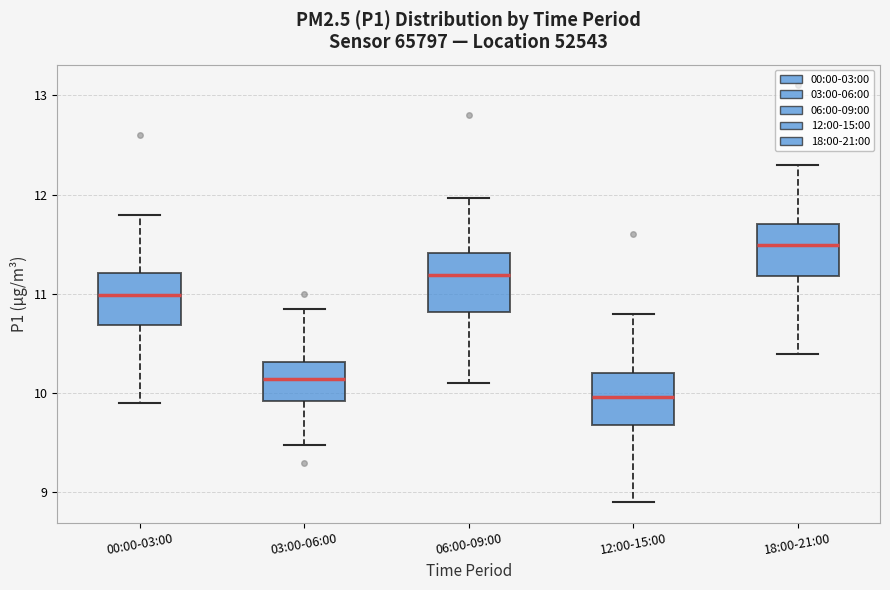

Which box's median line is the highest?

18:00-21:00